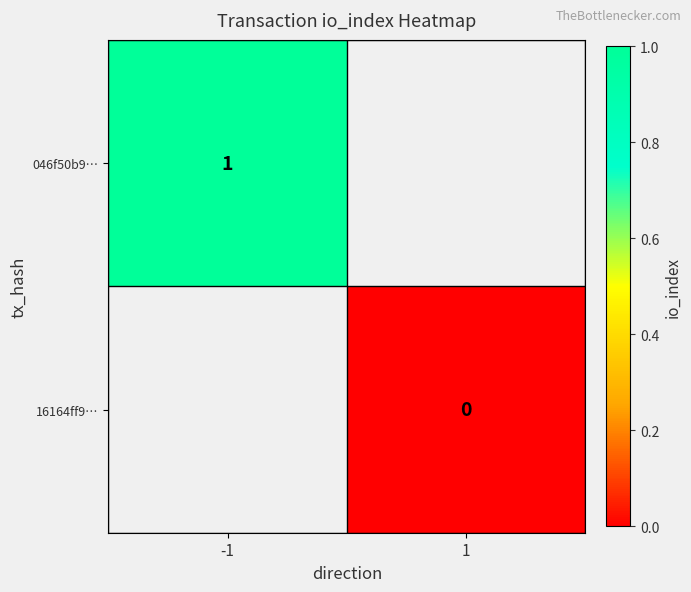

What is the maximum value for 046f50b9…?

1.0